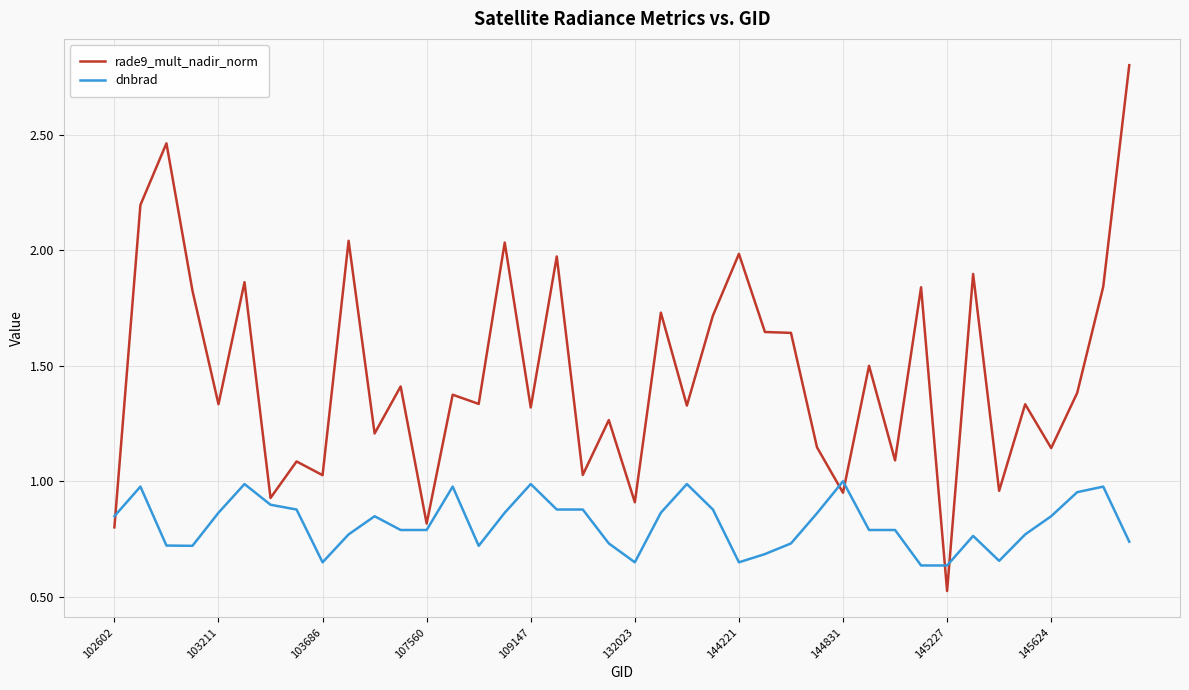

How many lines are shown in the chart?

2